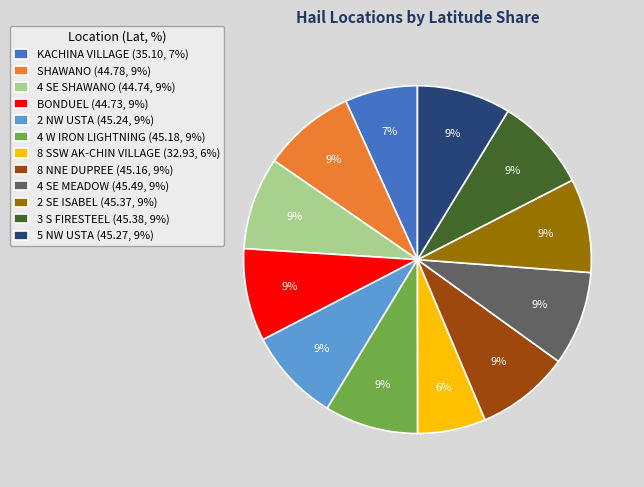

Combined, do BONDUEL (44.73, 9%) and 2 NW USTA (45.24, 9%) account for over 50%?

No